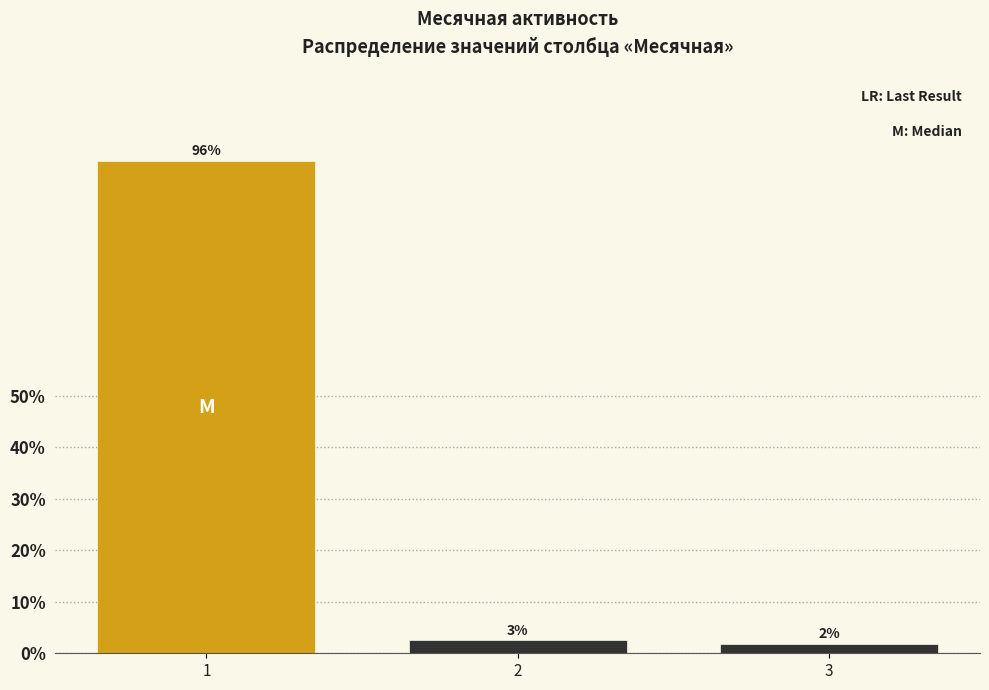

How many bars are there in total?

3